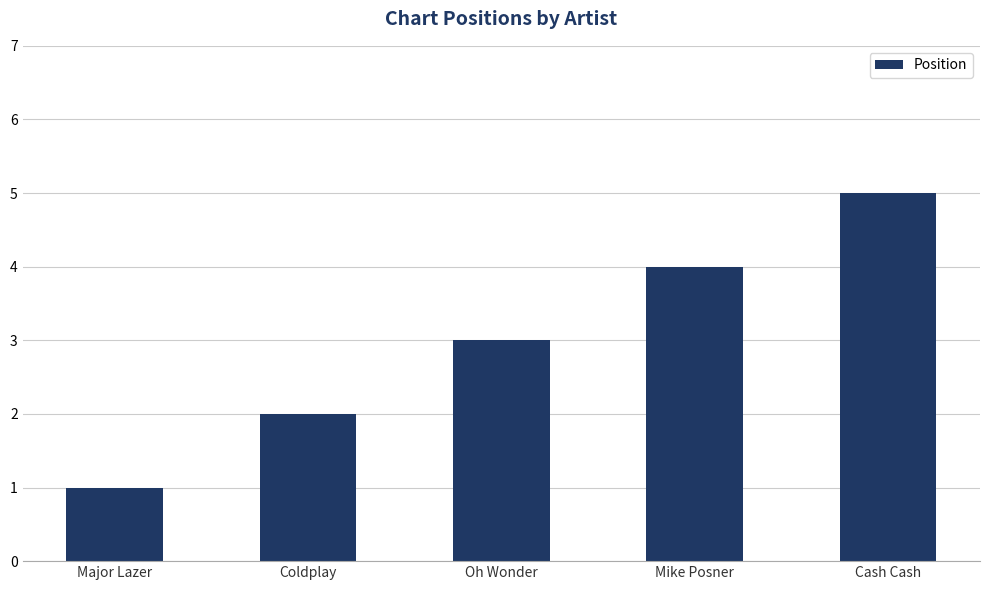

True or false: the data shows 3 at Oh Wonder.

True